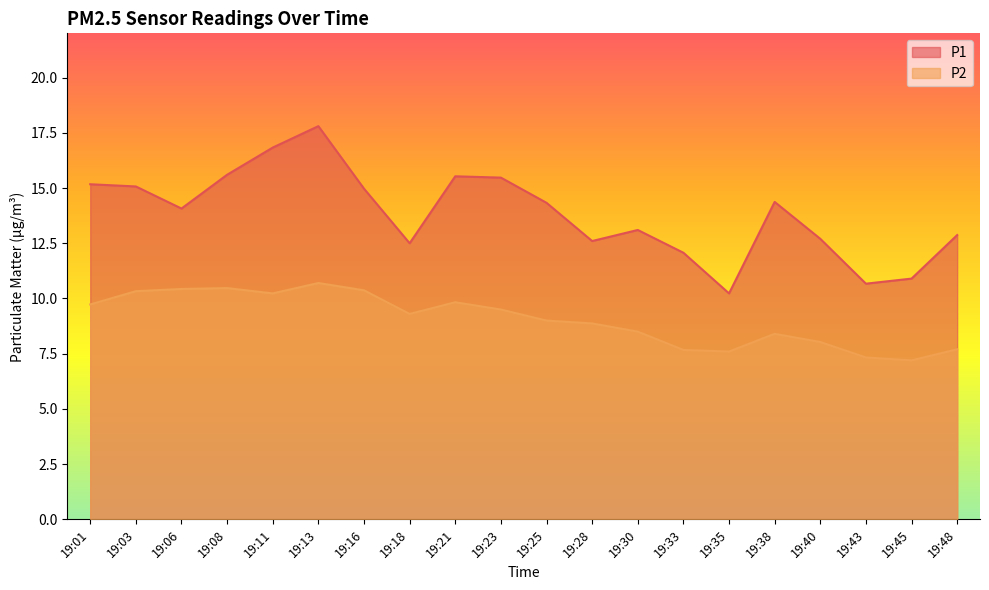

Is the value of P2 at 19:35 greater than the value of P1 at 19:21?

No